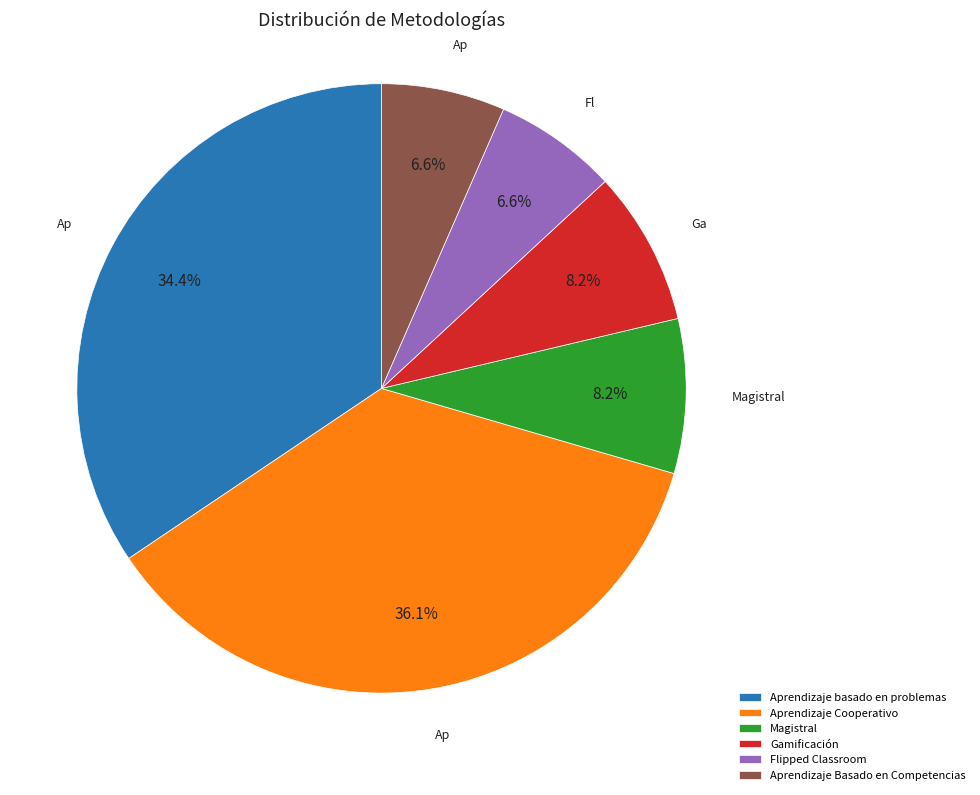

What is the ratio of the value at Aprendizaje basado en problemas to the value at Flipped Classroom?

5.2